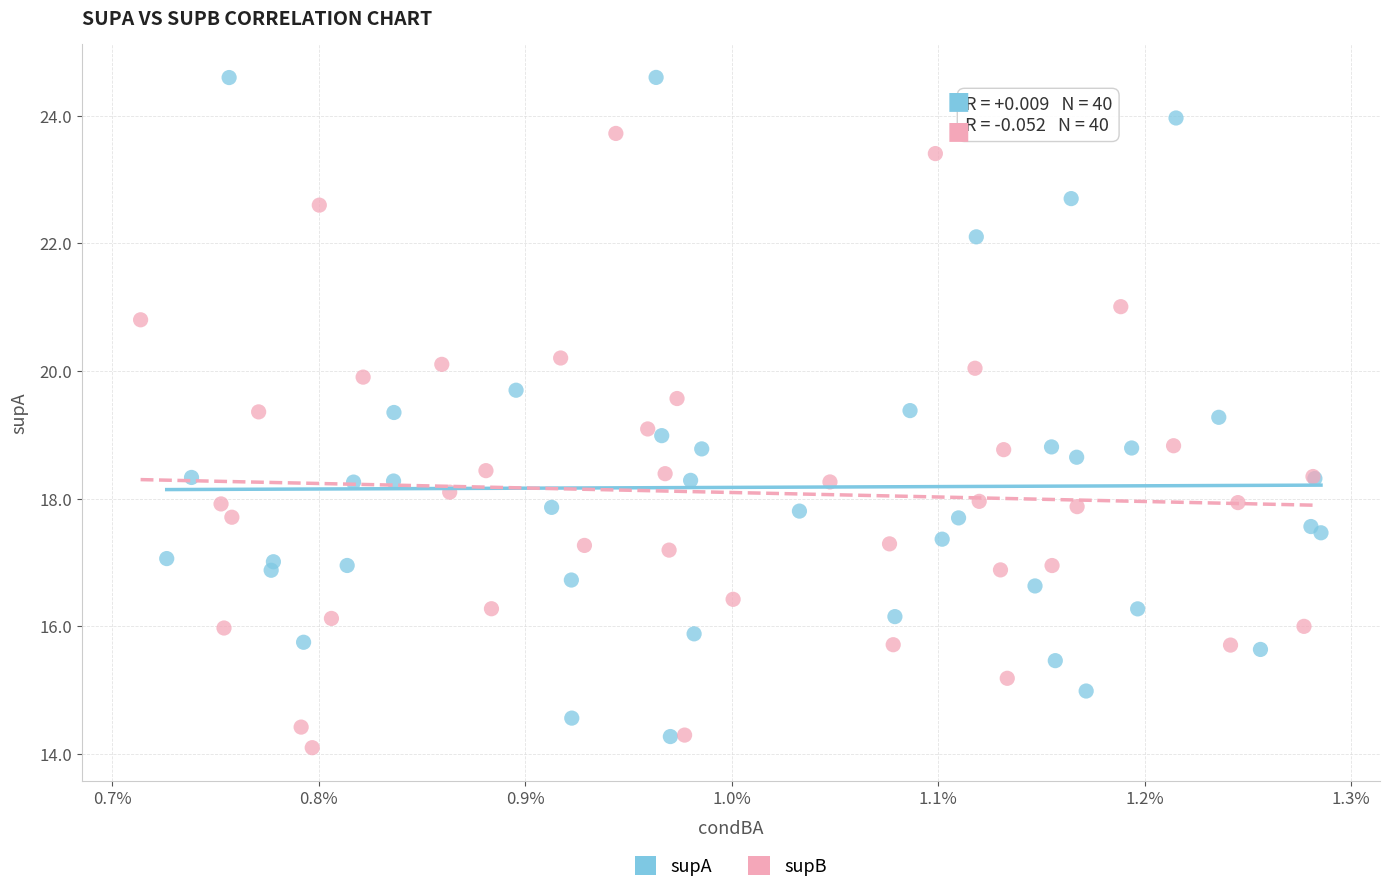

Which series reaches the maximum Y coordinate?

supA